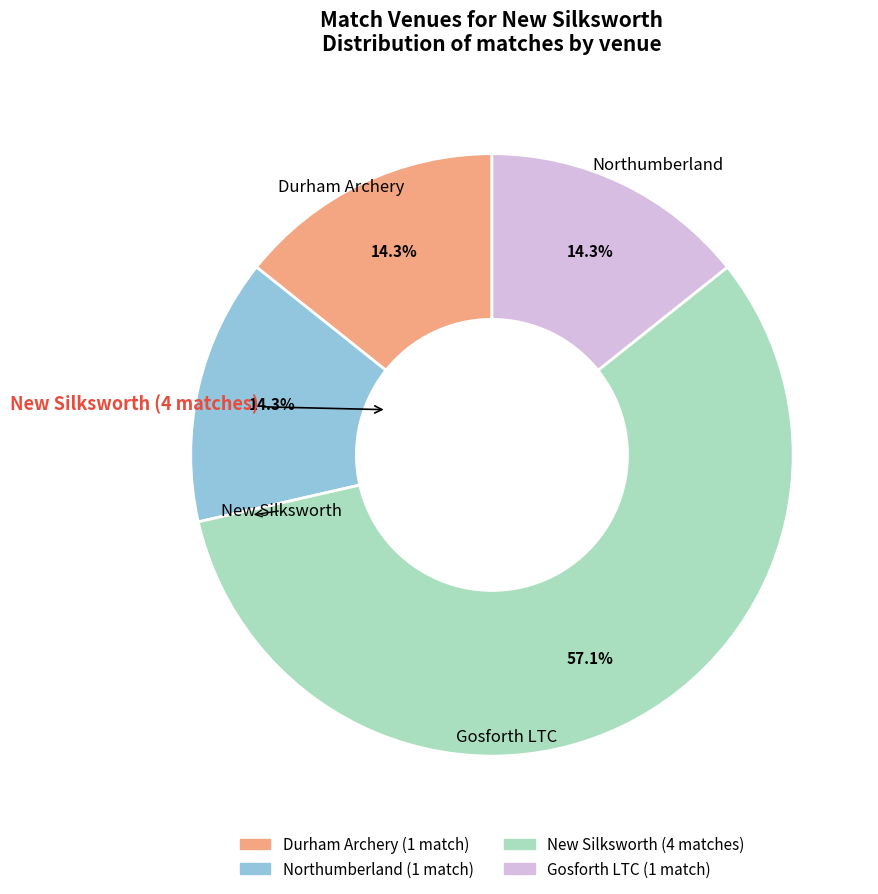

What is the ratio of the value at Gosforth LTC to the value at New Silksworth?

0.3